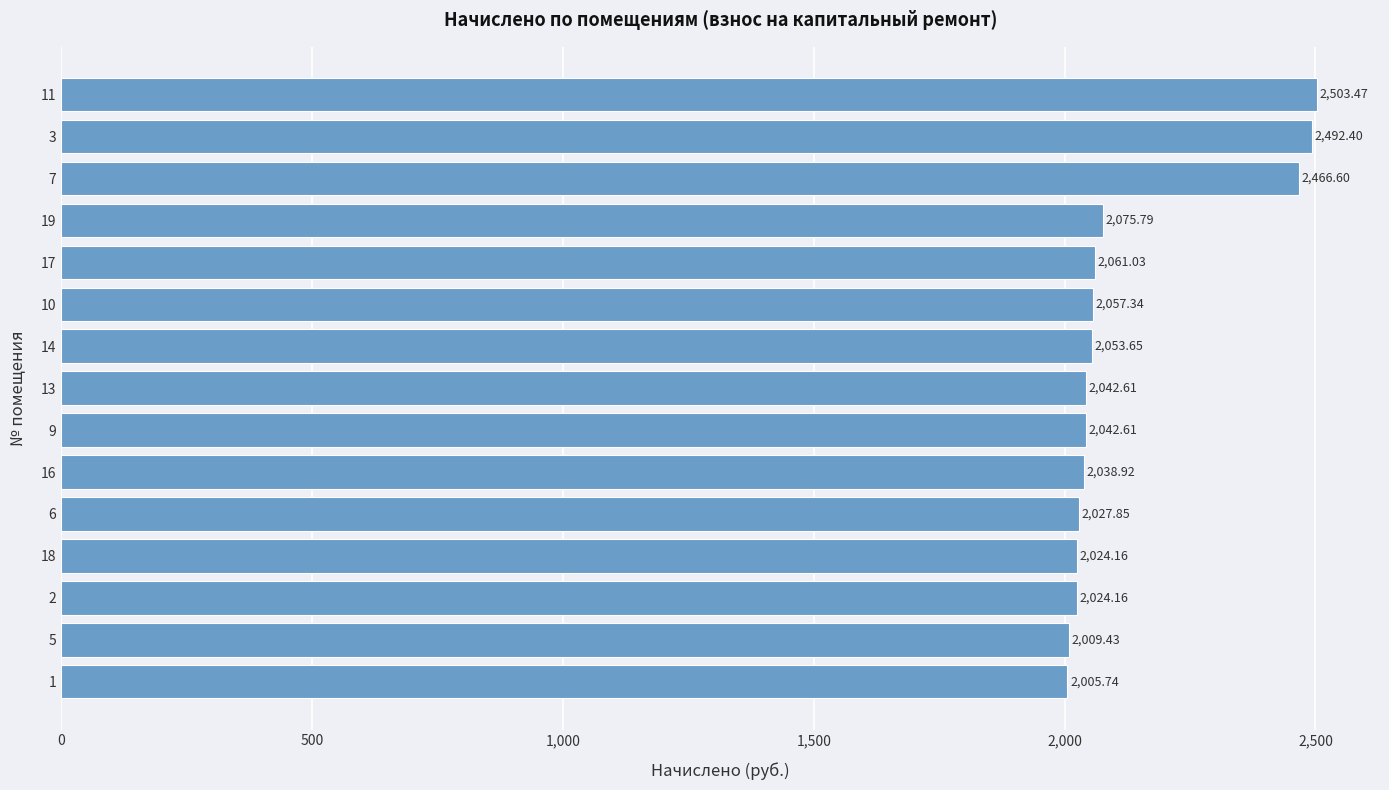

Which has a higher value, 7 or 11?

11